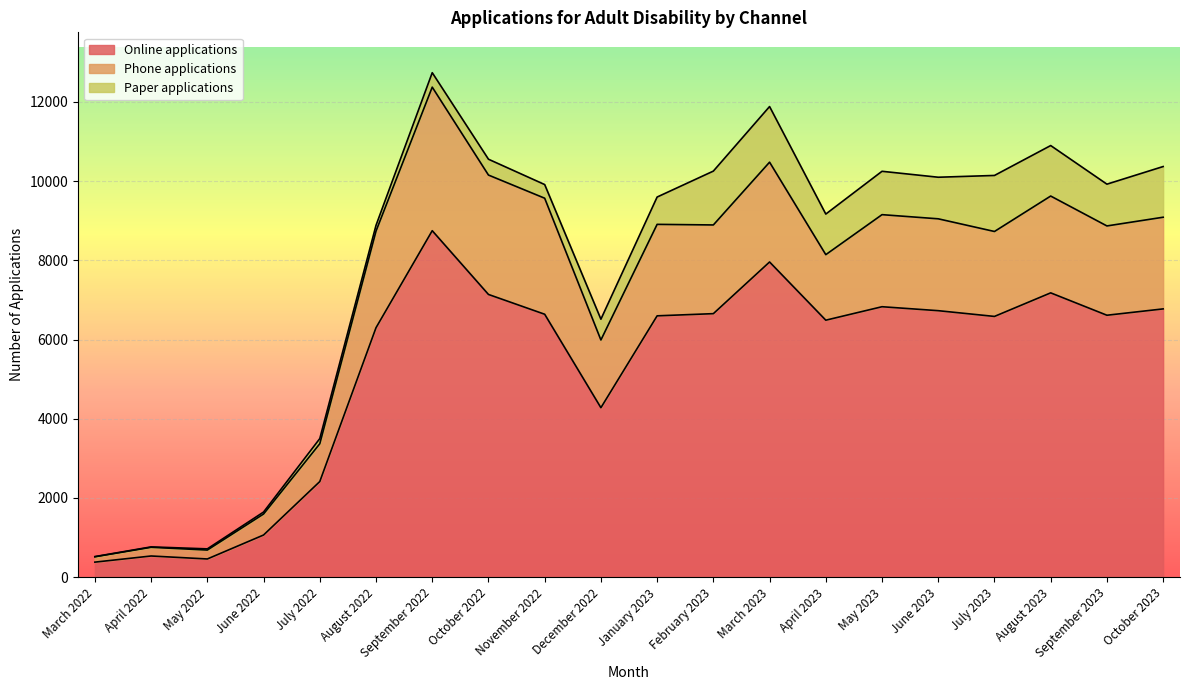

What are all the series names shown in the legend?

Online applications, Phone applications, Paper applications